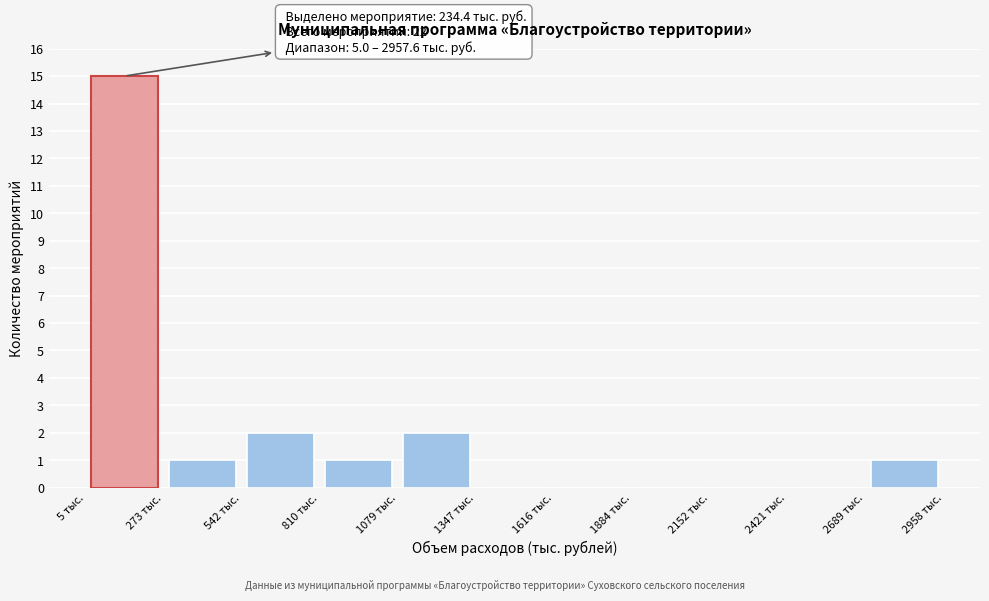

Over which range of the x-axis is the bar tallest?

0 to 250